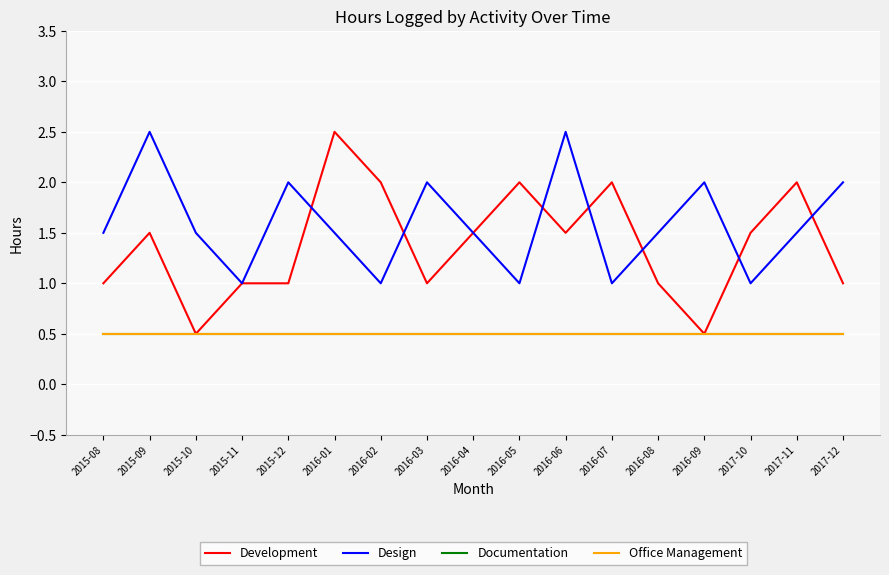

Does the chart display data point markers on the line(s)?

No